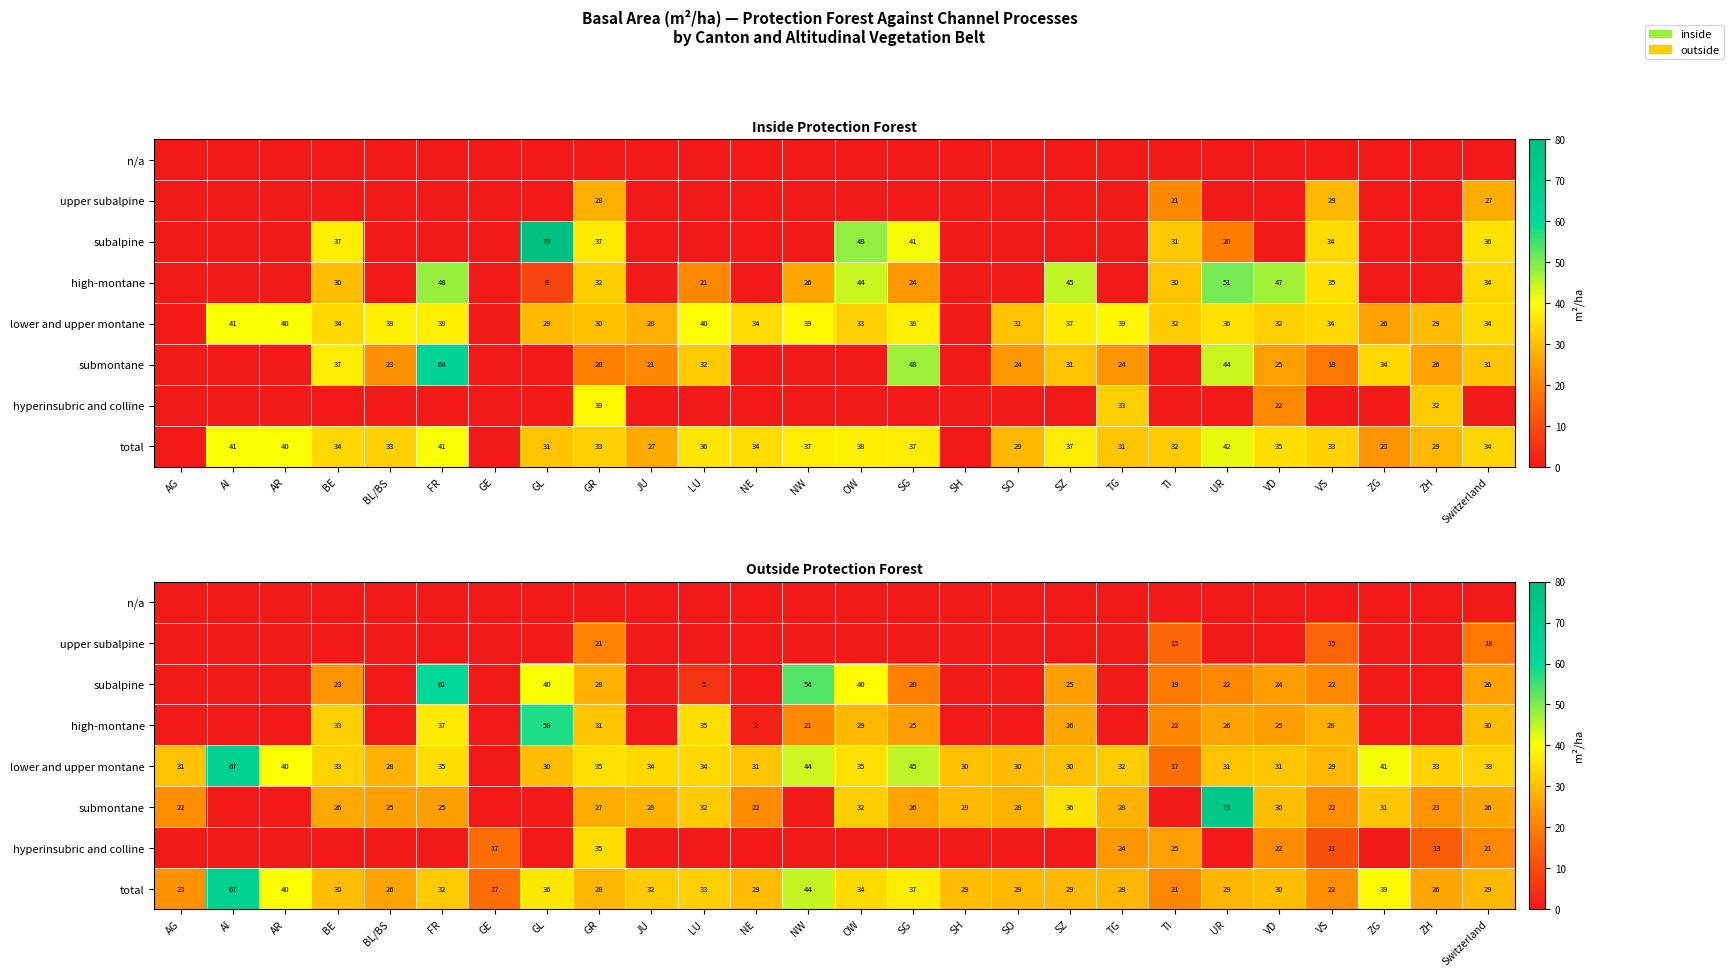

At which label does upper subalpine reach its peak?

GR